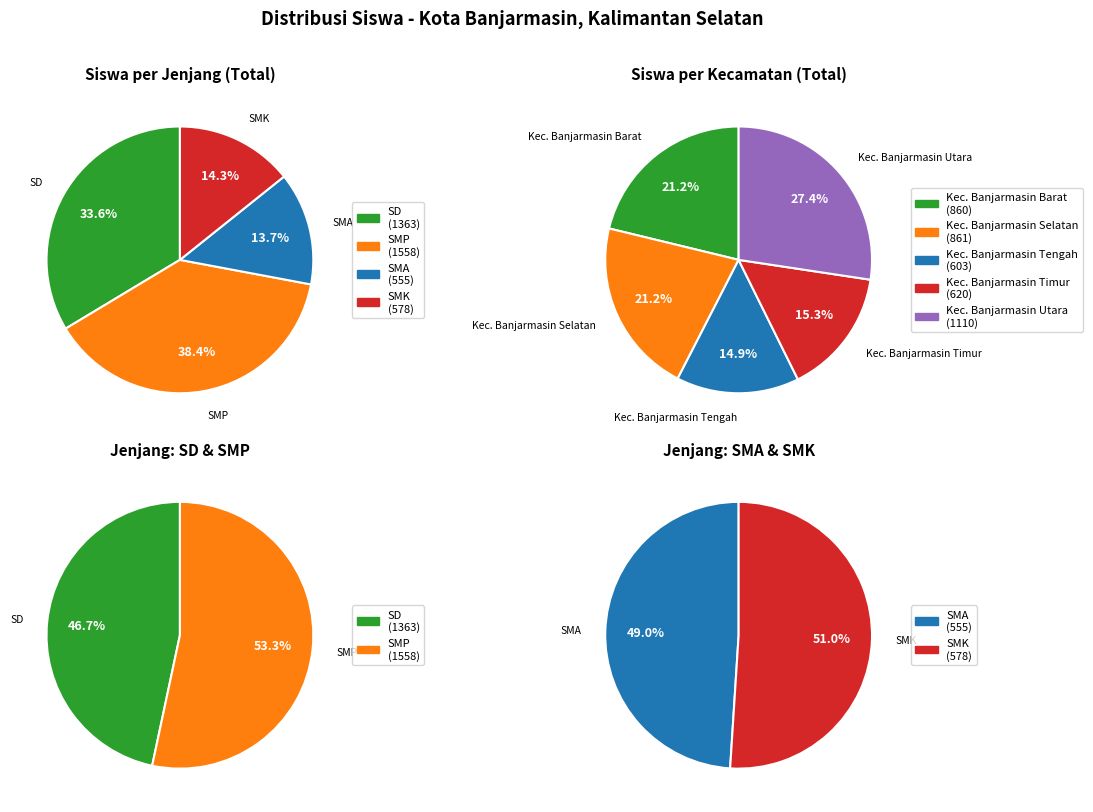

How many segments does this pie chart have?

5